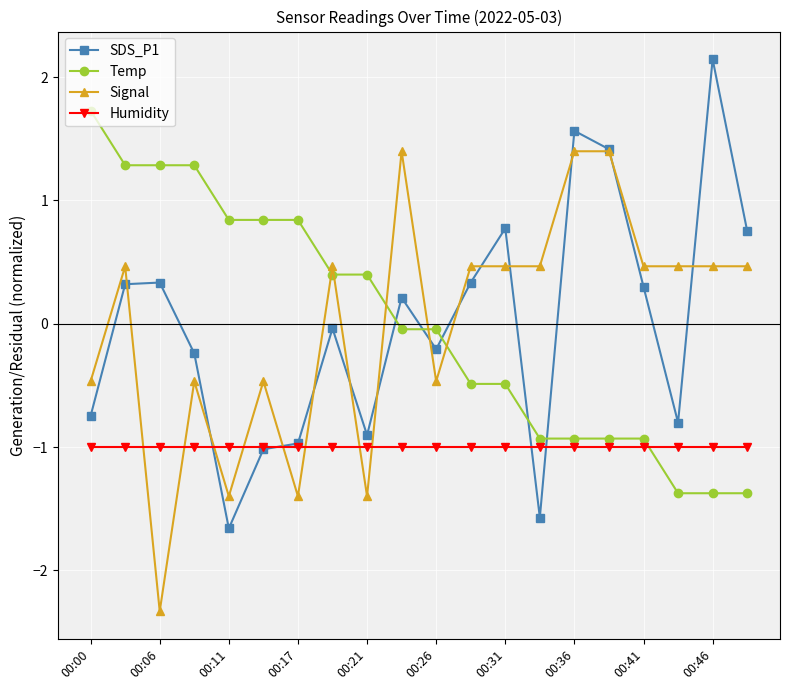

List the series in order of their peak value, highest first.

SDS_P1, Temp, Signal, Humidity